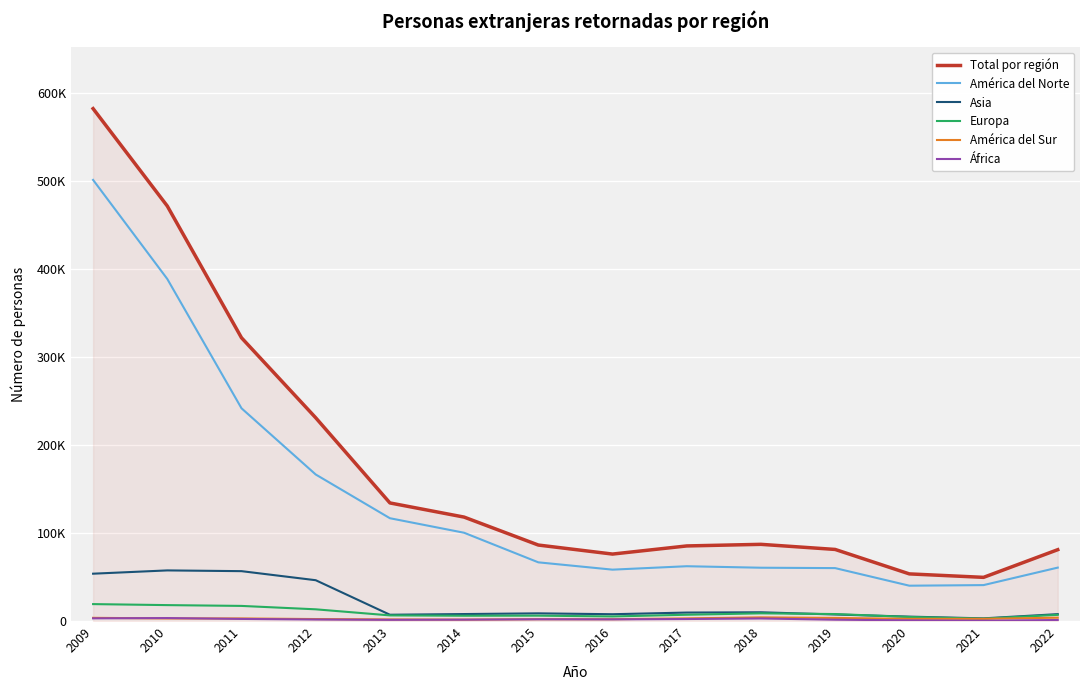

Reading right to left, transcribe all the data shown in this chart.

Total por región: 2022=81121	2021=49664	2020=53595	2019=81401	2018=87202	2017=85380	2016=76137	2015=86399	2014=118170	2013=134265	2012=231105	2011=322046	2010=471798	2009=582567
América del Norte: 2022=60733	2021=40851	2020=40180	2019=60181	2018=60611	2017=62315	2016=58422	2015=66740	2014=100371	2013=116886	2012=166617	2011=241881	2010=388891	2009=501516
Asia: 2022=7857	2021=3049	2020=5018	2019=7433	2018=9953	2017=9633	2016=7751	2015=8741	2014=7944	2013=7165	2012=46413	2011=56713	2010=57558	2009=53825
Europa: 2022=7023	2021=2722	2020=4611	2019=7951	2018=8745	2017=7148	2016=5219	2015=6121	2014=6028	2013=6413	2012=13326	2011=17195	2010=18104	2009=19253
América del Sur: 2022=3809	2021=2509	2020=2482	2019=3520	2018=4168	2017=3014	2016=2059	2015=2086	2014=1612	2013=1802	2012=2256	2011=2944	2010=2956	2009=3640
África: 2022=1191	2021=364	2020=797	2019=1518	2018=2928	2017=2294	2016=1899	2015=1992	2014=1570	2013=1374	2012=1745	2011=2399	2010=3368	2009=3073